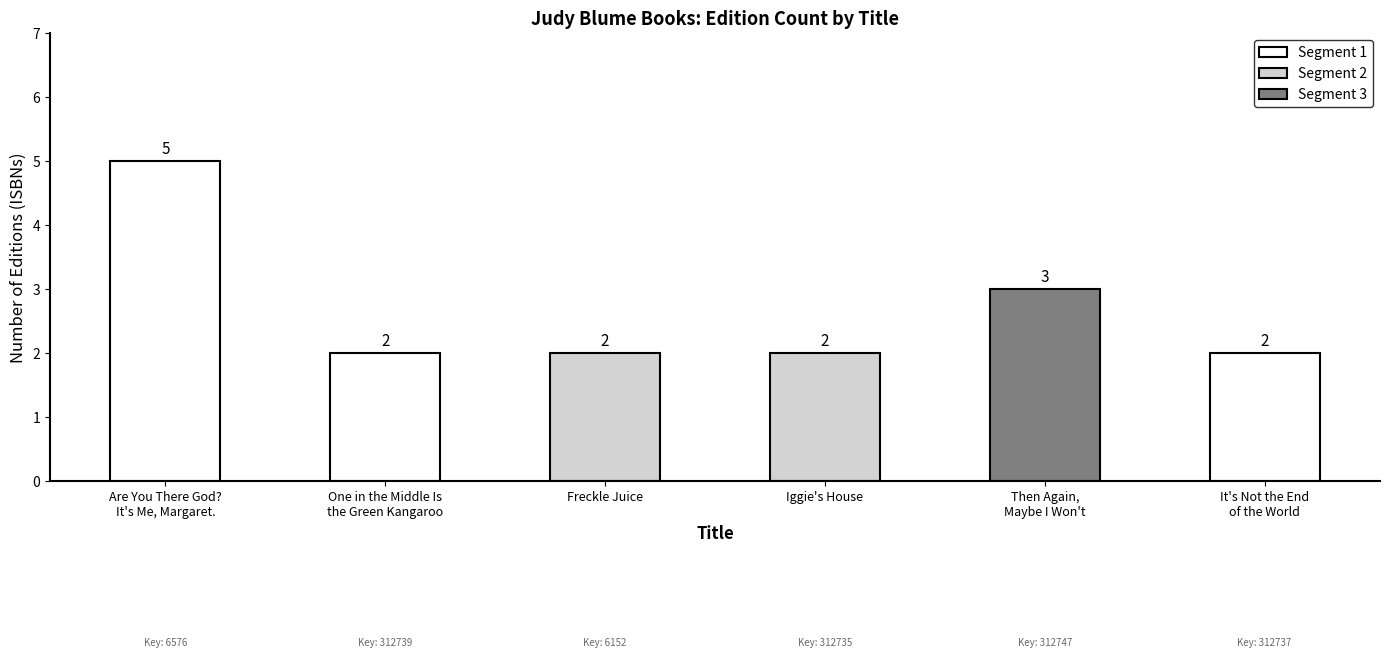

What is the change in value from Are You There God?
It's Me, Margaret. to Freckle Juice?

-3